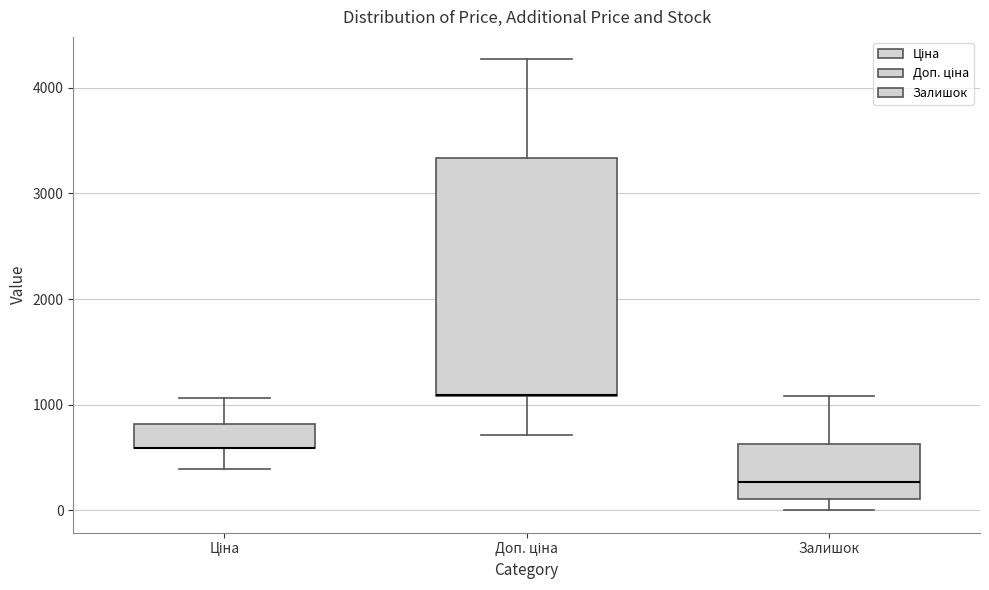

Where does the upper whisker of the box for Доп. ціна end on the y-axis? The values are not printed on the chart, so give them approximately, as read against the axis.

4300